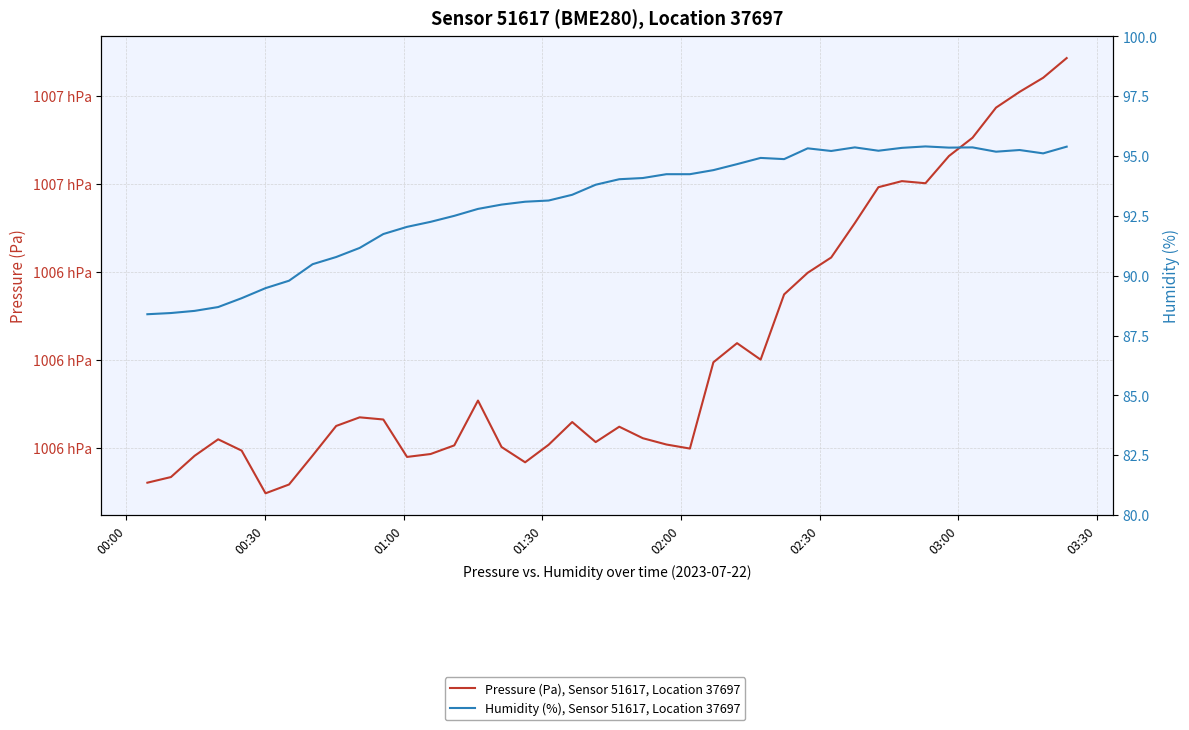

True or false: Humidity (%), Sensor 51617, Location 37697 and Pressure (Pa), Sensor 51617, Location 37697 intersect in this chart.

False